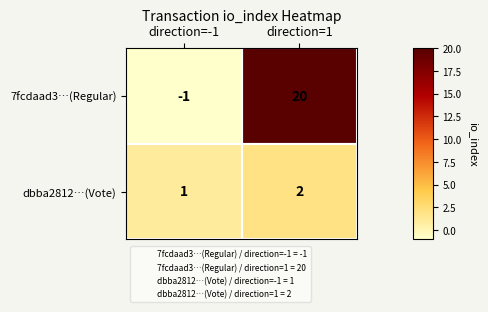

Is it true that 7fcdaad3…(Regular) equals 0 at direction=-1?

False